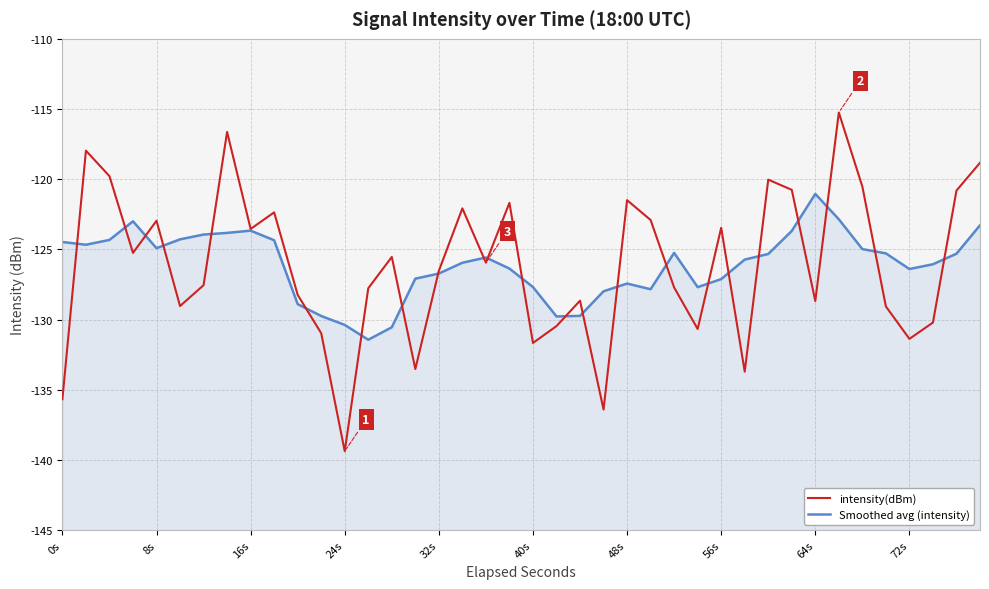

At how many categories does at least one series exceed -129?

37